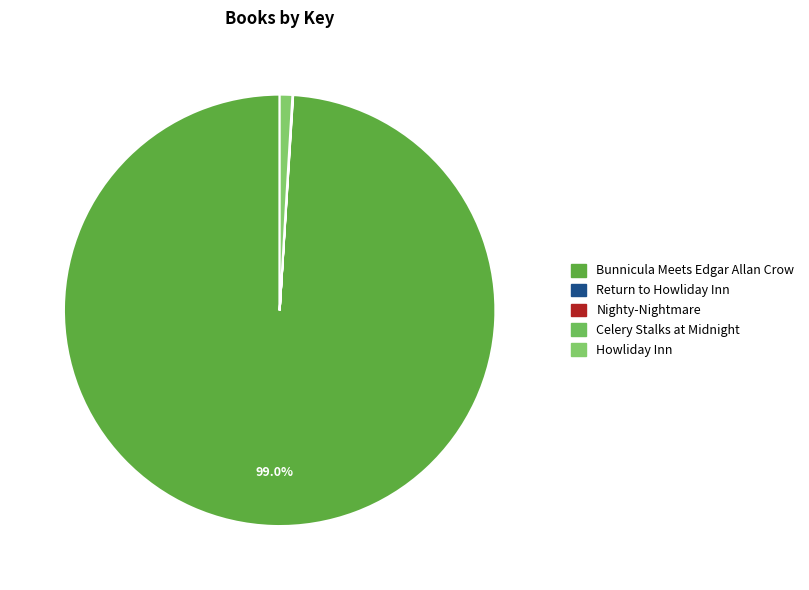

The Howliday Inn slice represents 12% of the pie. True or false?

False